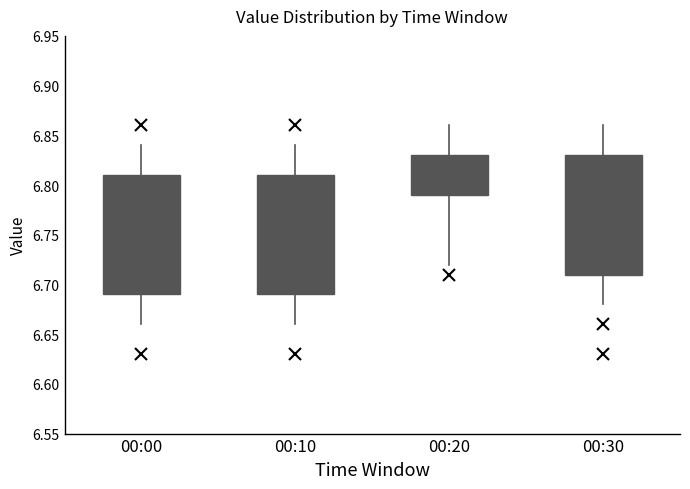

Reading left to right, read every box against the y-axis: the position of its median line, the range the box covers, and the ends of its whiskers. The values are not printed on the chart, so give them approximately, as read against the axis.

00:00: median 6.77, box 6.69 to 6.81, whiskers 6.66 to 6.84
00:10: median 6.77, box 6.69 to 6.81, whiskers 6.66 to 6.84
00:20: median 6.81, box 6.79 to 6.83, whiskers 6.72 to 6.86
00:30: median 6.78, box 6.71 to 6.83, whiskers 6.68 to 6.86